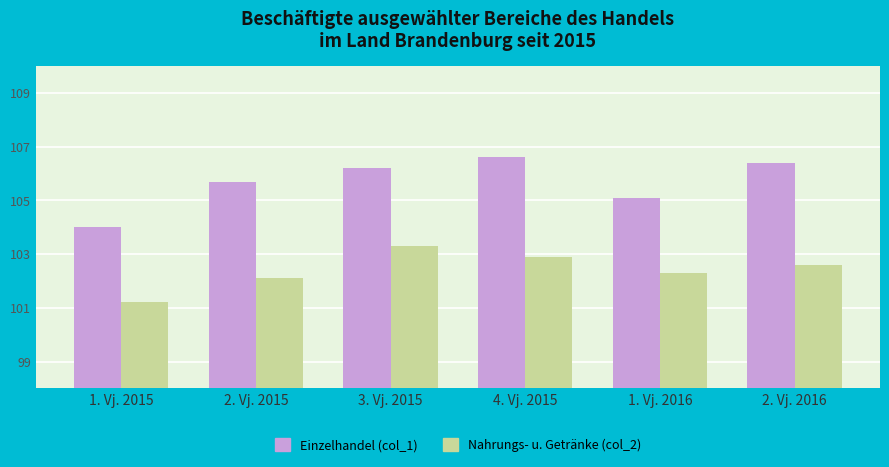

What are all the series names shown in the legend?

Einzelhandel (col_1), Nahrungs- u. Getränke (col_2)